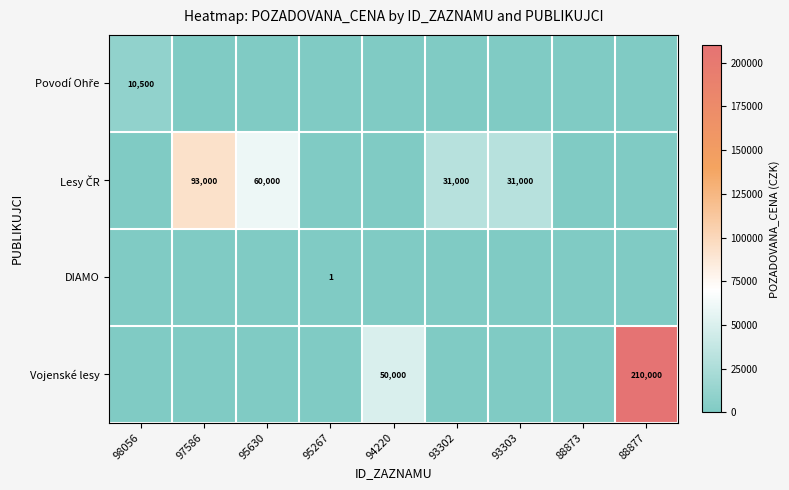

The Vojenské lesy series shows 317679 at 88877. True or false?

False